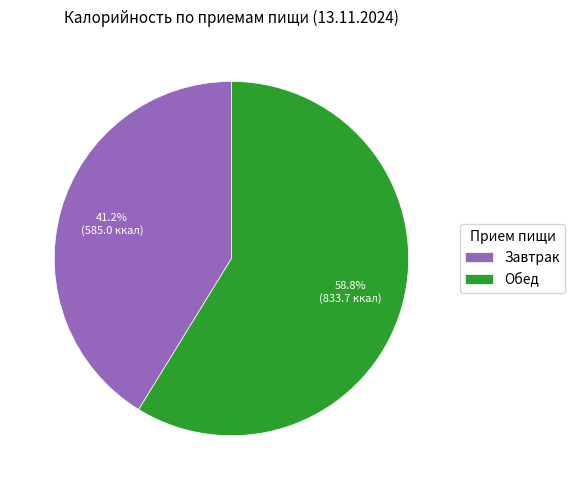

What is the largest slice in the pie chart?

Обед